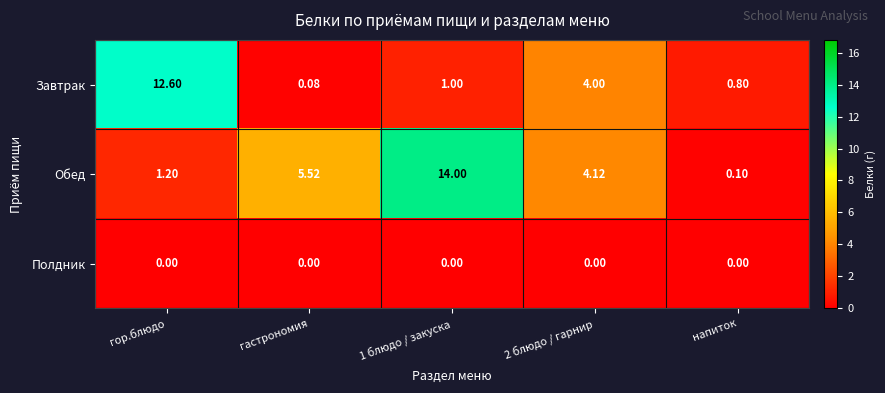

How many categories are shown in the chart?

5